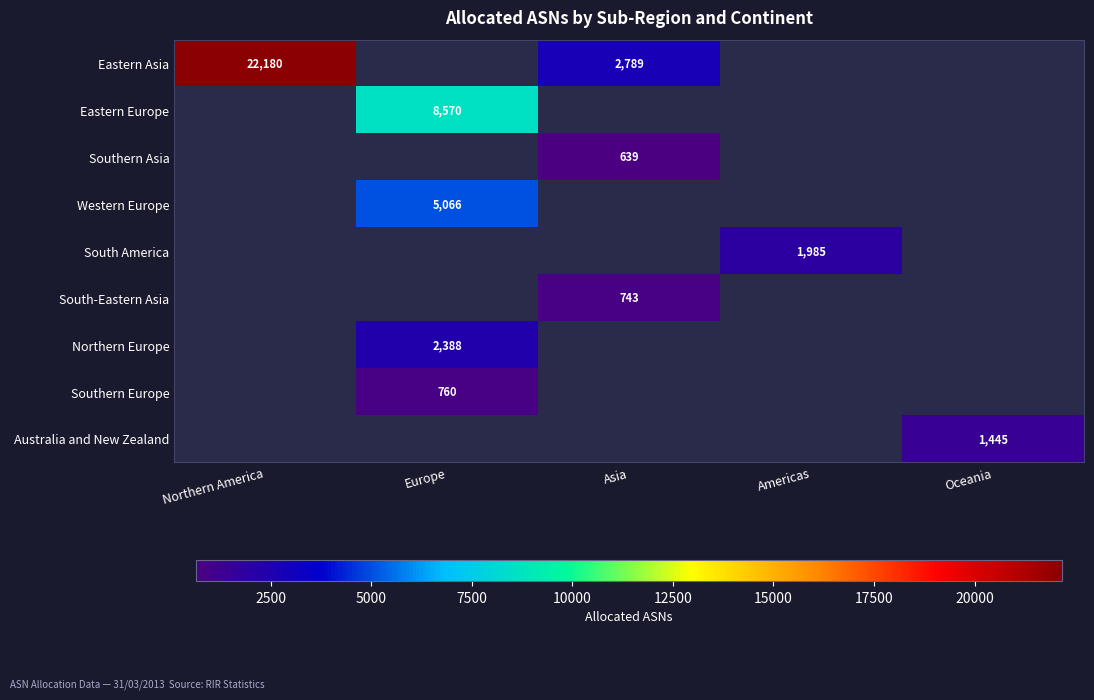

Count the number of data series in this chart.

9